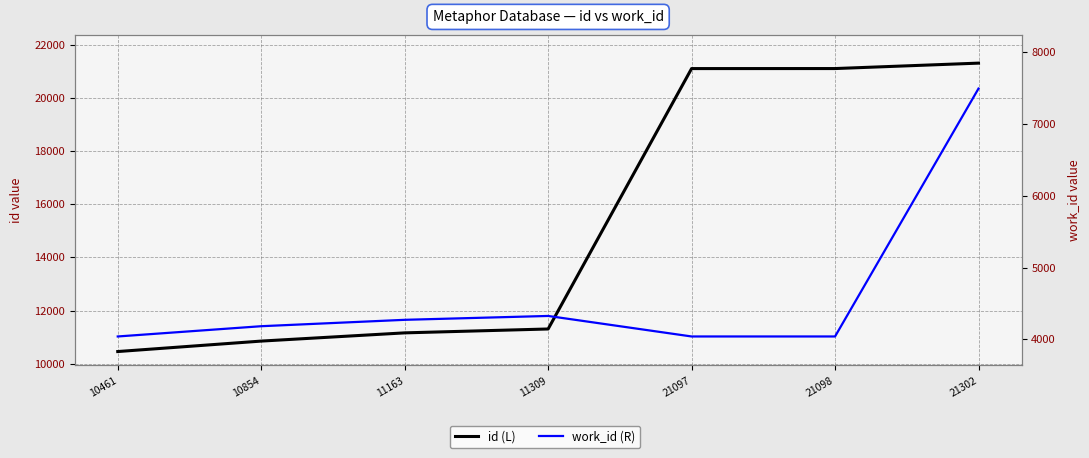

What is the sum of the id (L) values at 10461 and 10854?

21315